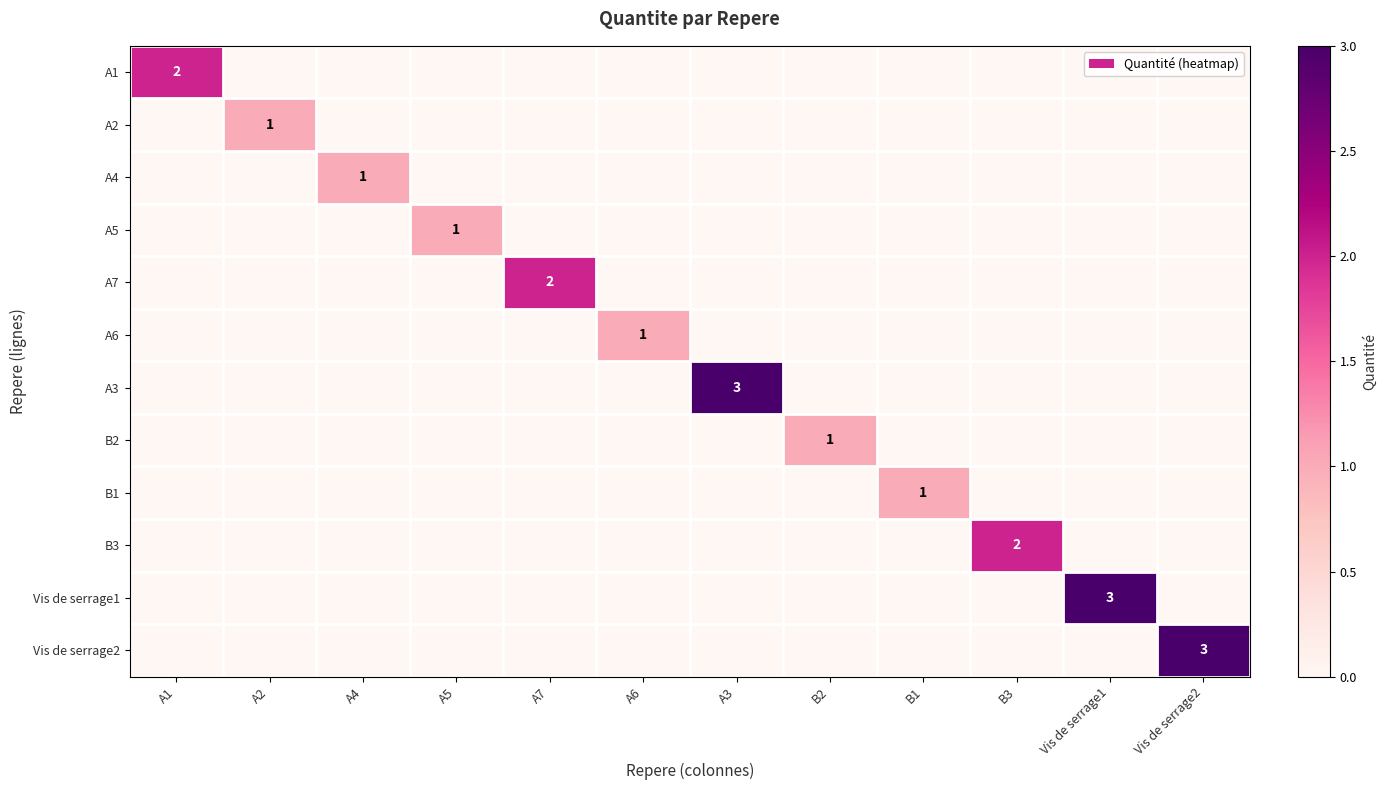

At how many categories does at least one series exceed 2?

3